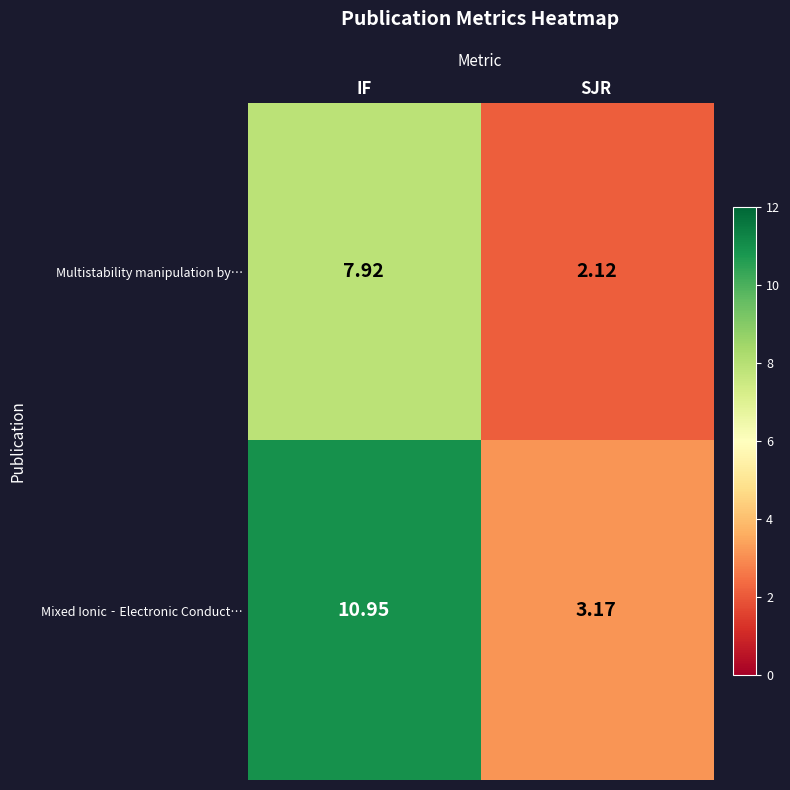

Rank the series by their average value, from highest to lowest.

Mixed Ionic‐Electronic Conduct…, Multistability manipulation by…